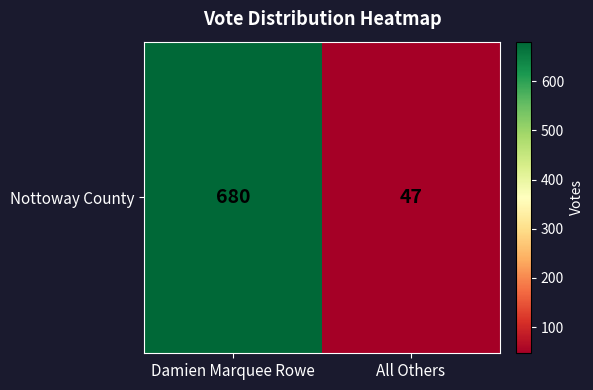

How many categories are shown in the chart?

2